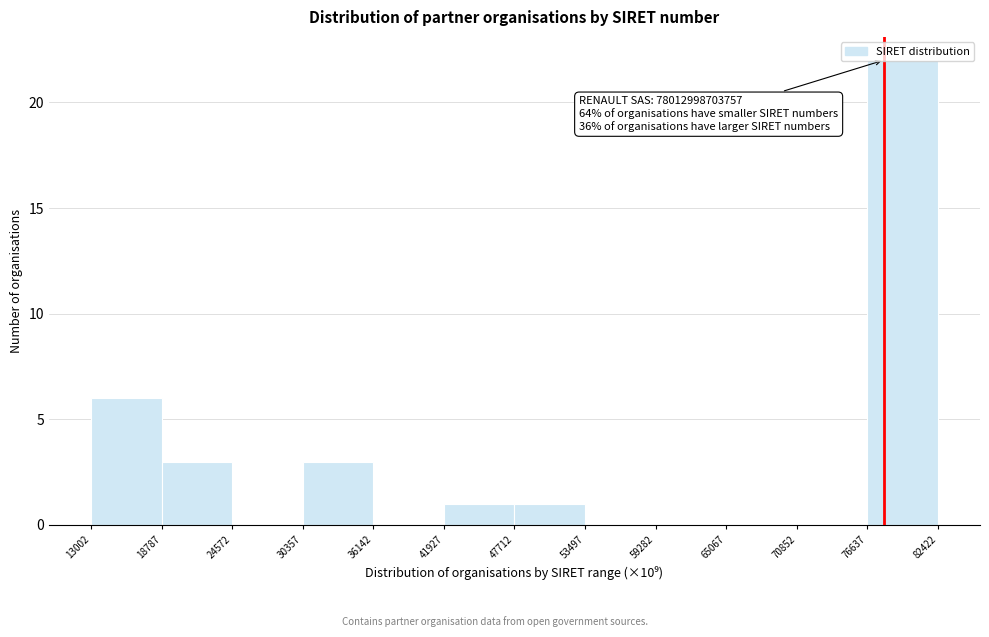

Which label corresponds to the largest value in the chart?

76637